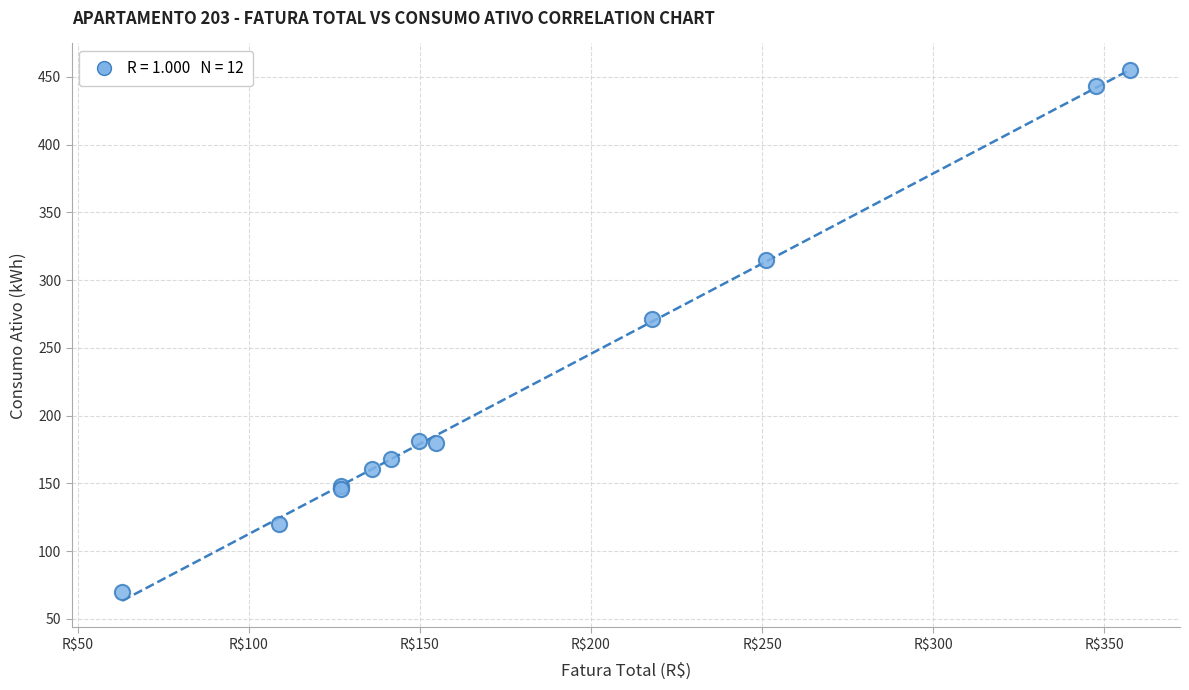

What Y value in the scatter plot is closest to 262?

271